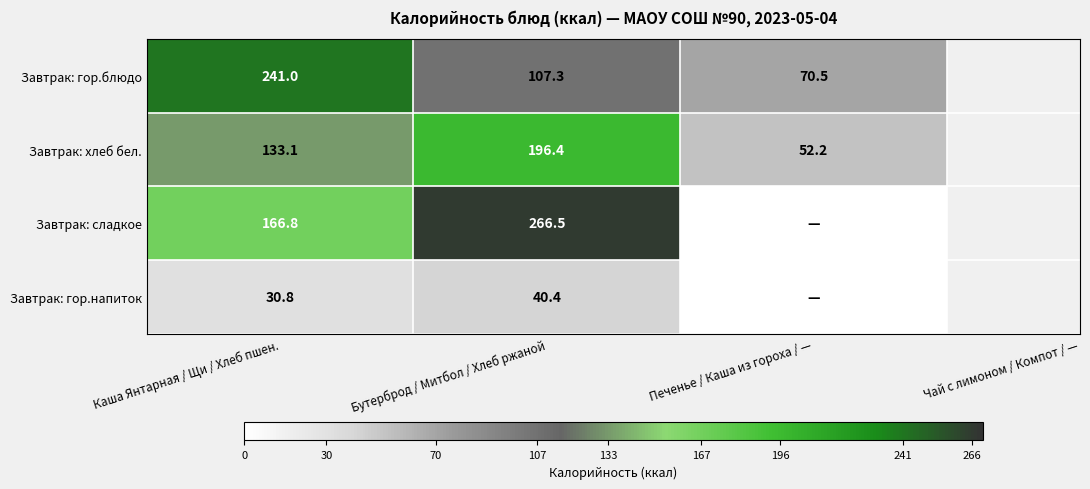

What is the difference between the highest and lowest values at Бутерброд / Митбол / Хлеб ржаной?

226.1